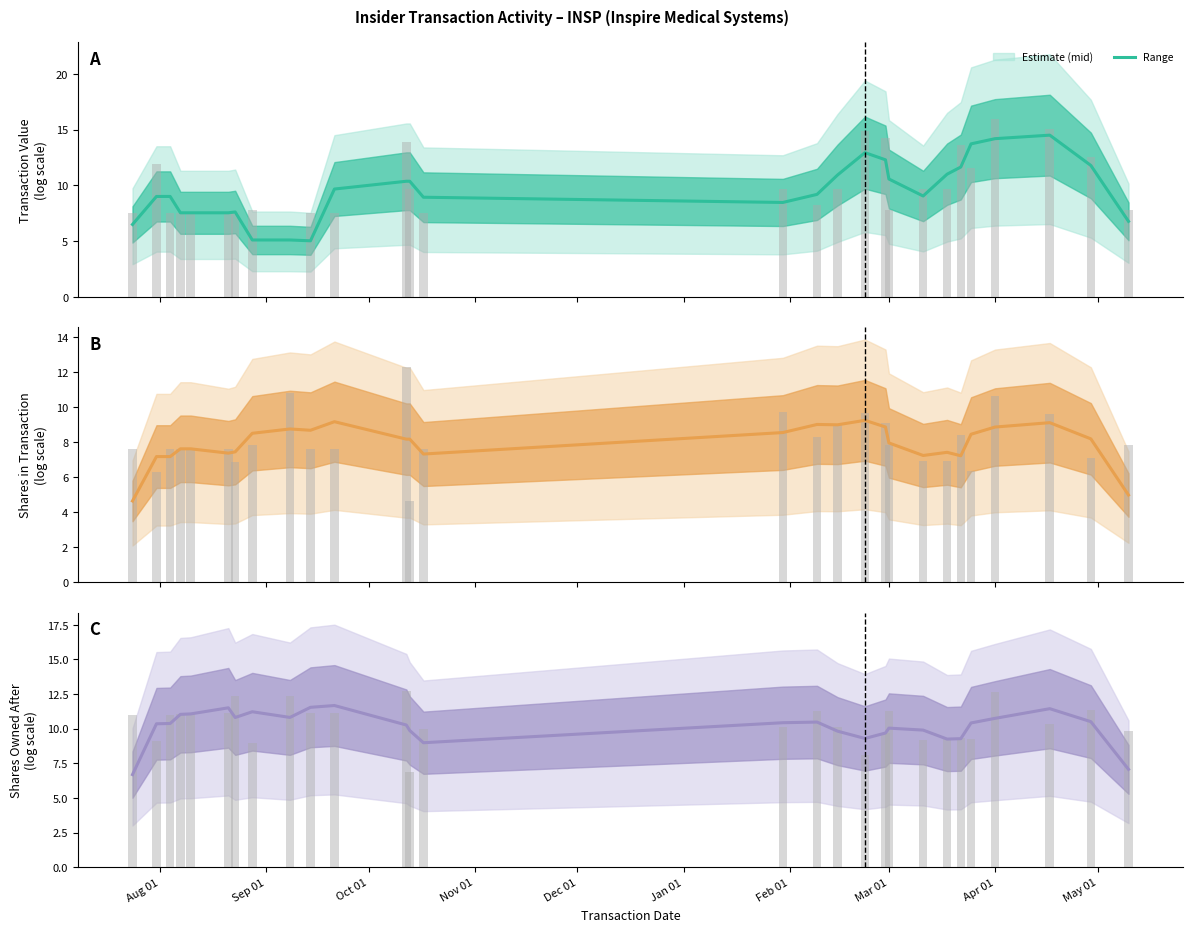

What is the average value of the transactionShares series?

7.9